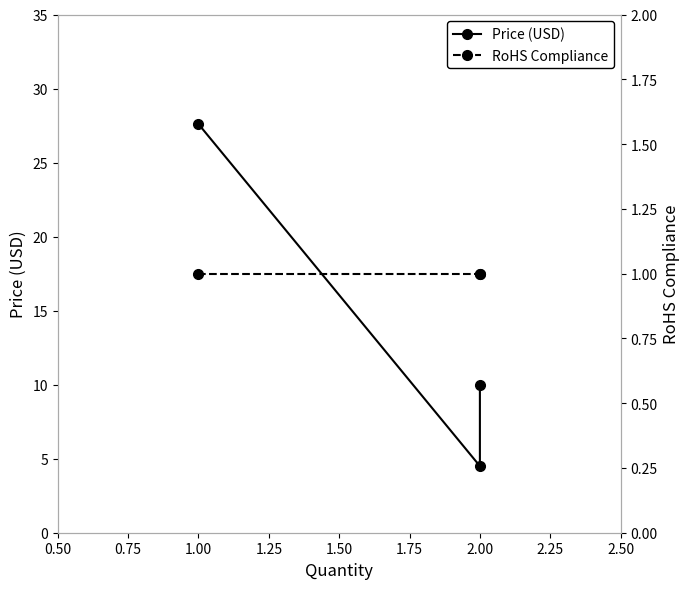

Reading left to right, list all the values displayed in this chart.

Price (USD): 27.6	4.5	9.9
RoHS Compliance: 1.0	1.0	1.0